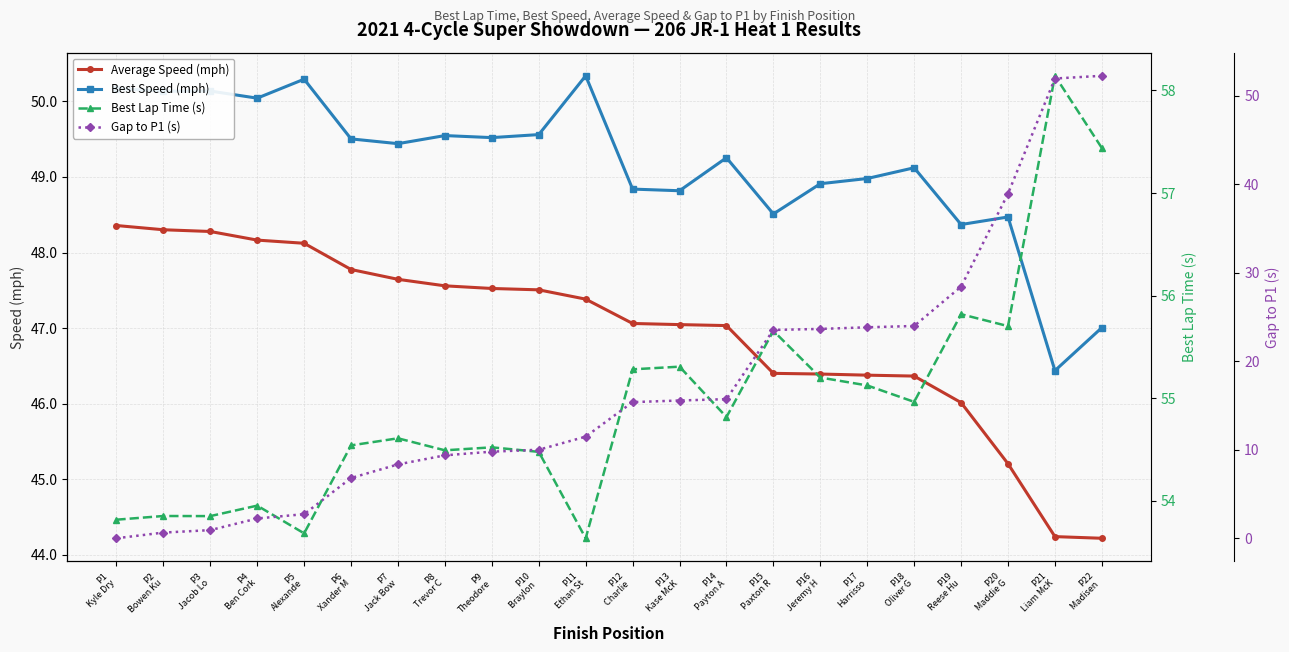

The Average Speed (mph) series shows 47.5 at P9
Theodore. True or false?

True